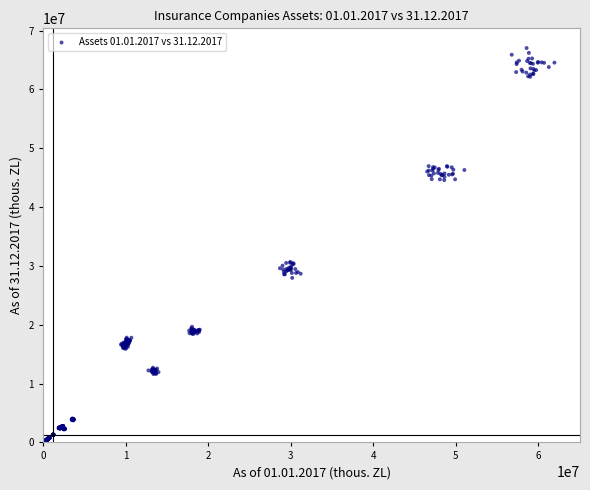

What is the range of X values (max minus min)?

61983367.3